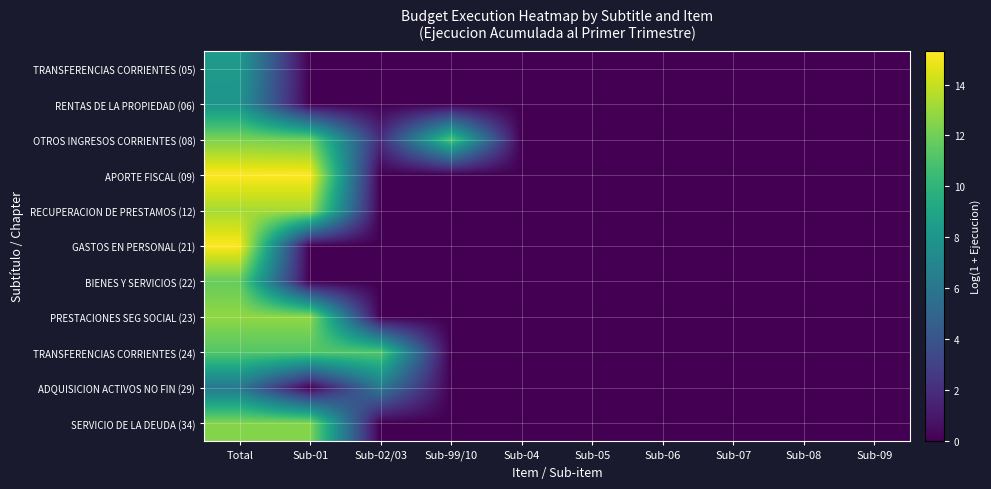

Reading left to right, list all the values displayed in this chart.

TRANSFERENCIAS CORRIENTES (05): Total=8.3	Sub-01=0.0	Sub-02/03=0.0	Sub-99/10=0.0	Sub-04=0.0	Sub-05=0.0	Sub-06=0.0	Sub-07=0.0	Sub-08=0.0	Sub-09=0.0
RENTAS DE LA PROPIEDAD (06): Total=7.9	Sub-01=0.0	Sub-02/03=0.0	Sub-99/10=0.0	Sub-04=0.0	Sub-05=0.0	Sub-06=0.0	Sub-07=0.0	Sub-08=0.0	Sub-09=0.0
OTROS INGRESOS CORRIENTES (08): Total=12.3	Sub-01=12.0	Sub-02/03=1.9	Sub-99/10=11.0	Sub-04=0.0	Sub-05=0.0	Sub-06=0.0	Sub-07=0.0	Sub-08=0.0	Sub-09=0.0
APORTE FISCAL (09): Total=15.3	Sub-01=15.3	Sub-02/03=0.0	Sub-99/10=0.0	Sub-04=0.0	Sub-05=0.0	Sub-06=0.0	Sub-07=0.0	Sub-08=0.0	Sub-09=0.0
RECUPERACION DE PRESTAMOS (12): Total=13.3	Sub-01=13.3	Sub-02/03=0.0	Sub-99/10=0.0	Sub-04=0.0	Sub-05=0.0	Sub-06=0.0	Sub-07=0.0	Sub-08=0.0	Sub-09=0.0
GASTOS EN PERSONAL (21): Total=15.3	Sub-01=0.0	Sub-02/03=0.0	Sub-99/10=0.0	Sub-04=0.0	Sub-05=0.0	Sub-06=0.0	Sub-07=0.0	Sub-08=0.0	Sub-09=0.0
BIENES Y SERVICIOS (22): Total=11.7	Sub-01=0.0	Sub-02/03=0.0	Sub-99/10=0.0	Sub-04=0.0	Sub-05=0.0	Sub-06=0.0	Sub-07=0.0	Sub-08=0.0	Sub-09=0.0
PRESTACIONES SEG SOCIAL (23): Total=12.8	Sub-01=12.8	Sub-02/03=0.0	Sub-99/10=0.0	Sub-04=0.0	Sub-05=0.0	Sub-06=0.0	Sub-07=0.0	Sub-08=0.0	Sub-09=0.0
TRANSFERENCIAS CORRIENTES (24): Total=11.2	Sub-01=11.2	Sub-02/03=11.2	Sub-99/10=0.0	Sub-04=0.0	Sub-05=0.0	Sub-06=0.0	Sub-07=0.0	Sub-08=0.0	Sub-09=0.0
ADQUISICION ACTIVOS NO FIN (29): Total=6.2	Sub-01=0.0	Sub-02/03=6.2	Sub-99/10=0.0	Sub-04=0.0	Sub-05=0.0	Sub-06=0.0	Sub-07=0.0	Sub-08=0.0	Sub-09=0.0
SERVICIO DE LA DEUDA (34): Total=12.5	Sub-01=12.5	Sub-02/03=0.0	Sub-99/10=0.0	Sub-04=0.0	Sub-05=0.0	Sub-06=0.0	Sub-07=0.0	Sub-08=0.0	Sub-09=0.0